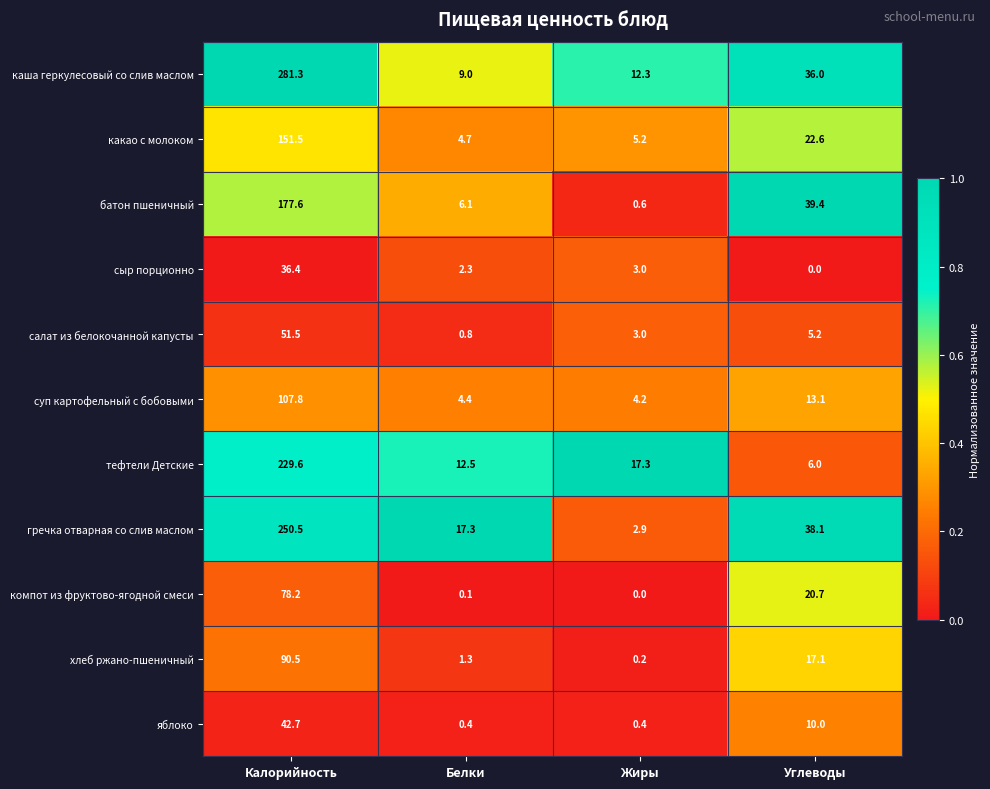

At which category is the sum across all series the highest?

Калорийность